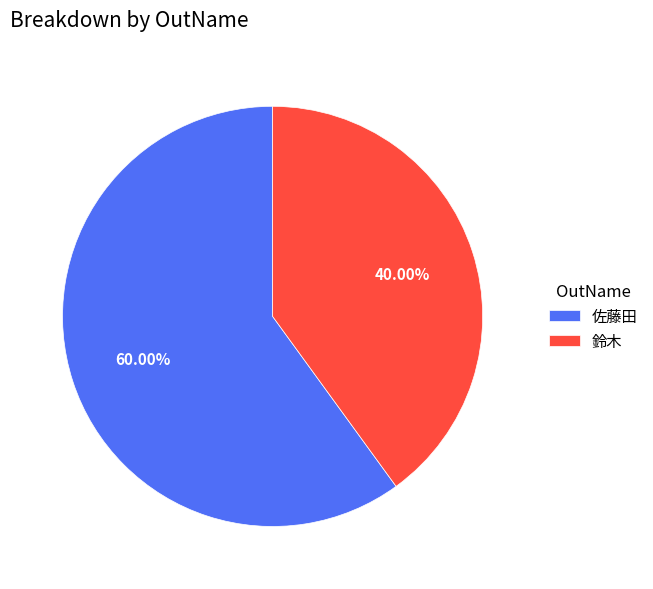

To the nearest percent, what percentage of the pie is 鈴木?

40%